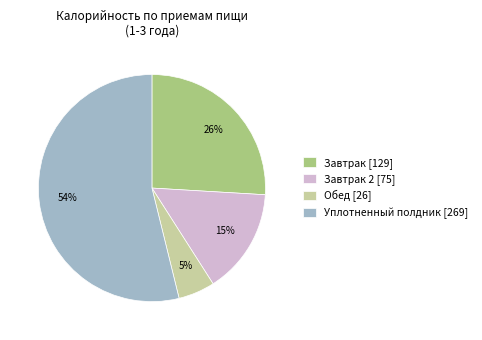

What is the ratio of the value at Завтрак 2 [75] to the value at Завтрак [129]?

0.6